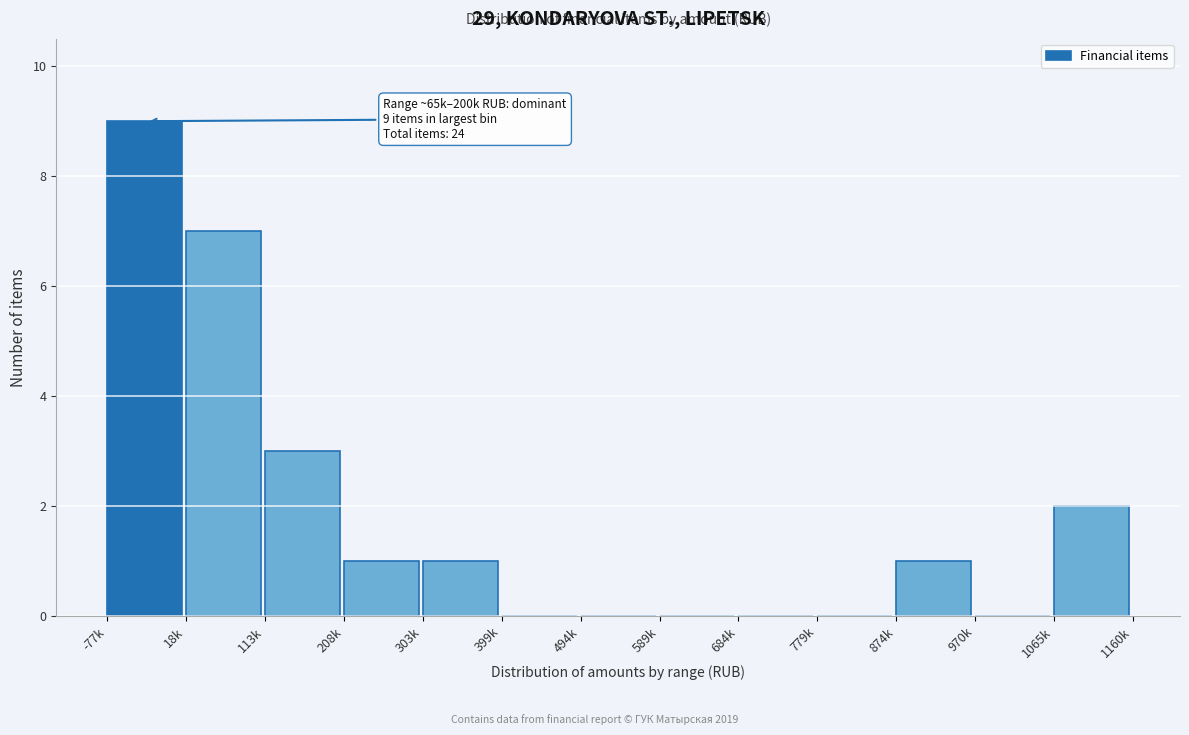

Reading left to right, extract all data points from this chart.

-77k=9	18k=7	113k=3	208k=1	303k=1	399k=0	494k=0	589k=0	684k=0	779k=0	874k=1	970k=0	1065k=2